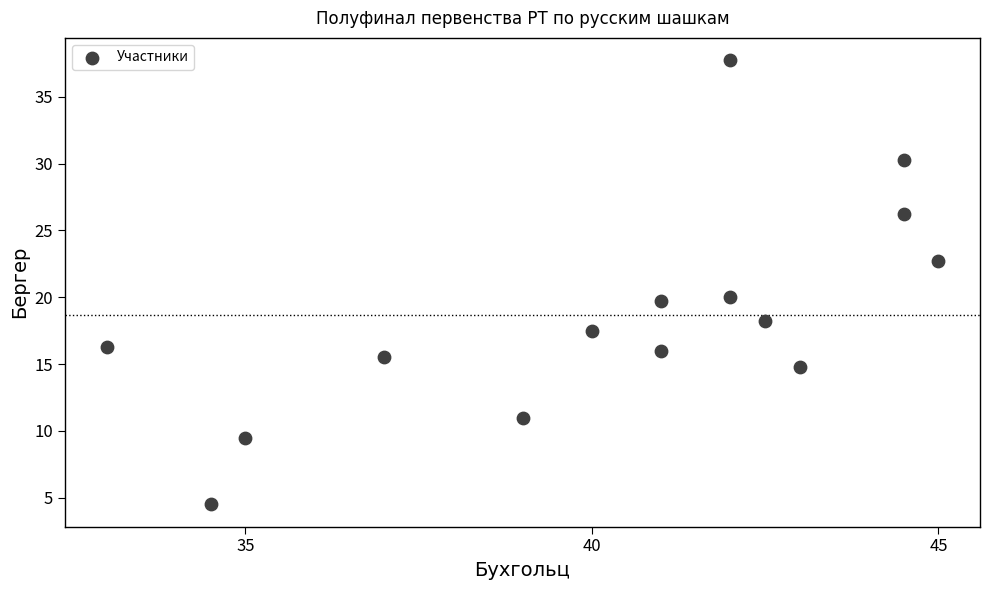

What is the range of X values (max minus min)?

12.0